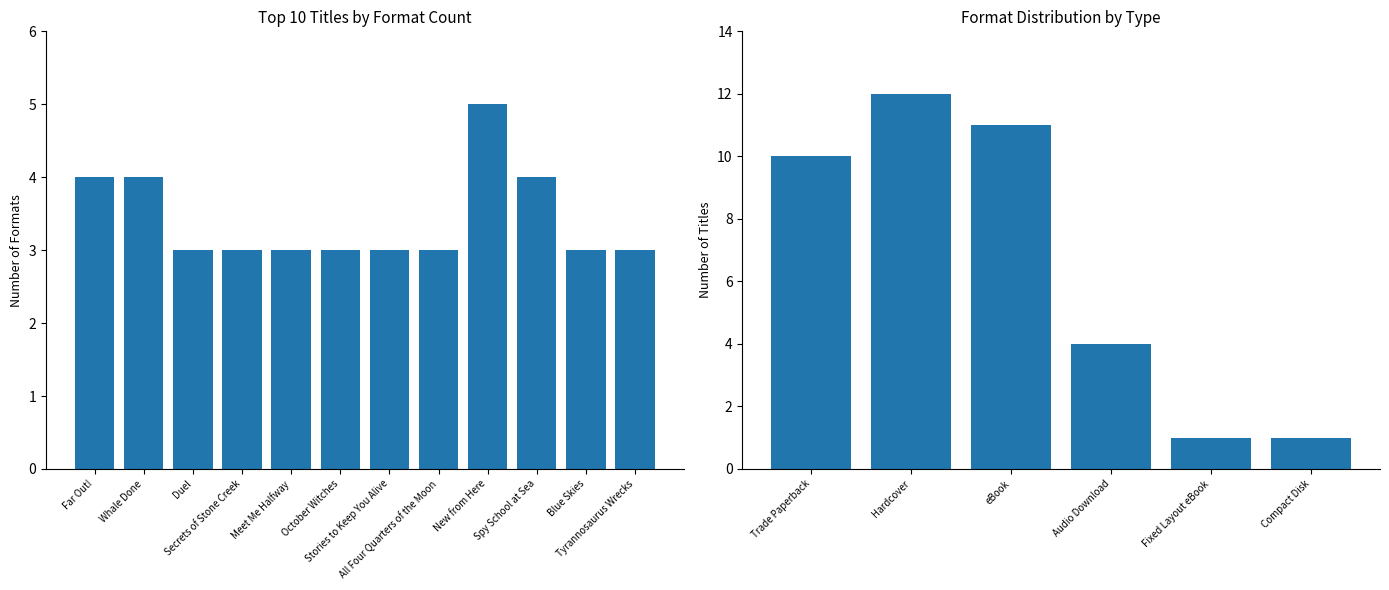

Rank the categories by value from highest to lowest.

New from Here, Far Out!, Whale Done, Spy School at Sea, Duel, Secrets of Stone Creek, Meet Me Halfway, October Witches, Stories to Keep You Alive, All Four Quarters of the Moon, Blue Skies, Tyrannosaurus Wrecks